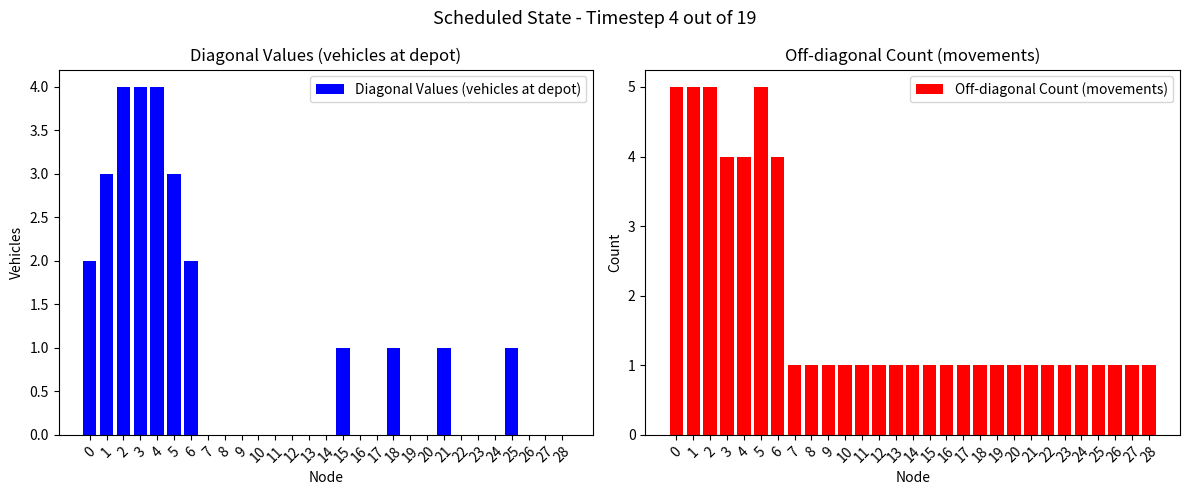

How many categories are shown in the chart?

29